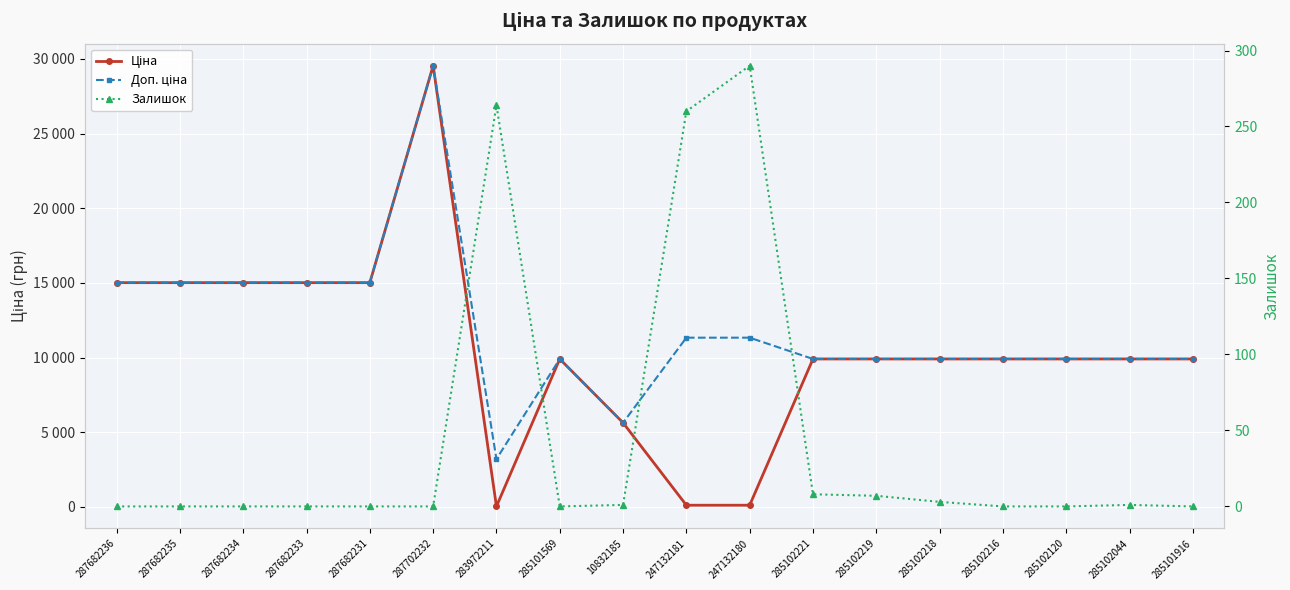

At which category does Ціна reach its first local valley?

283972211